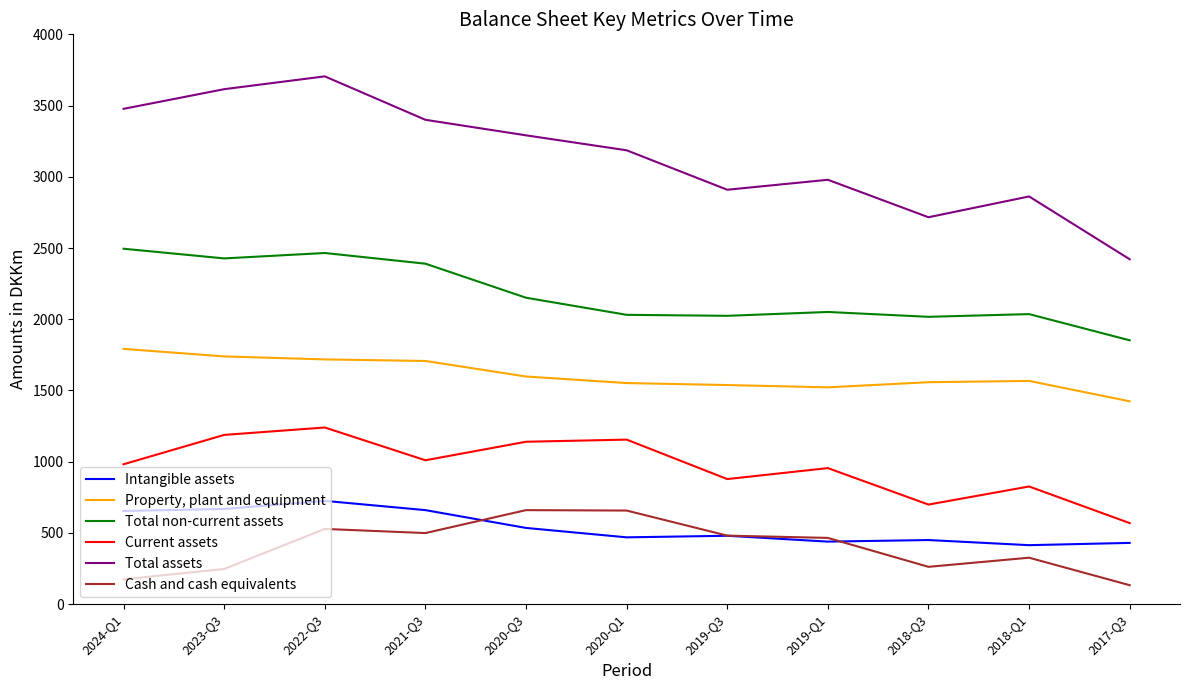

Which series has the largest total across all categories?

Total assets